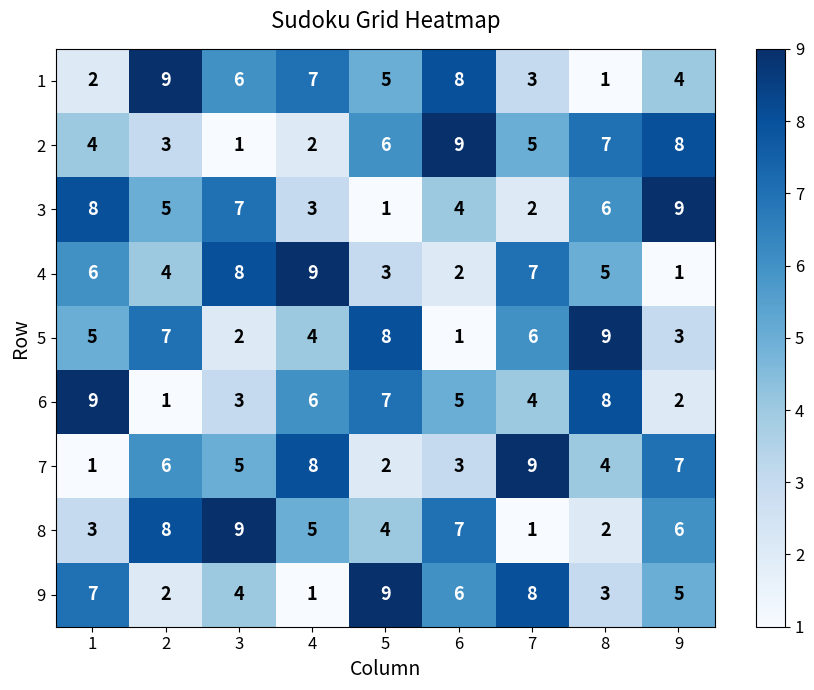

What is the difference between the second highest and second lowest values in the 9 series?

6